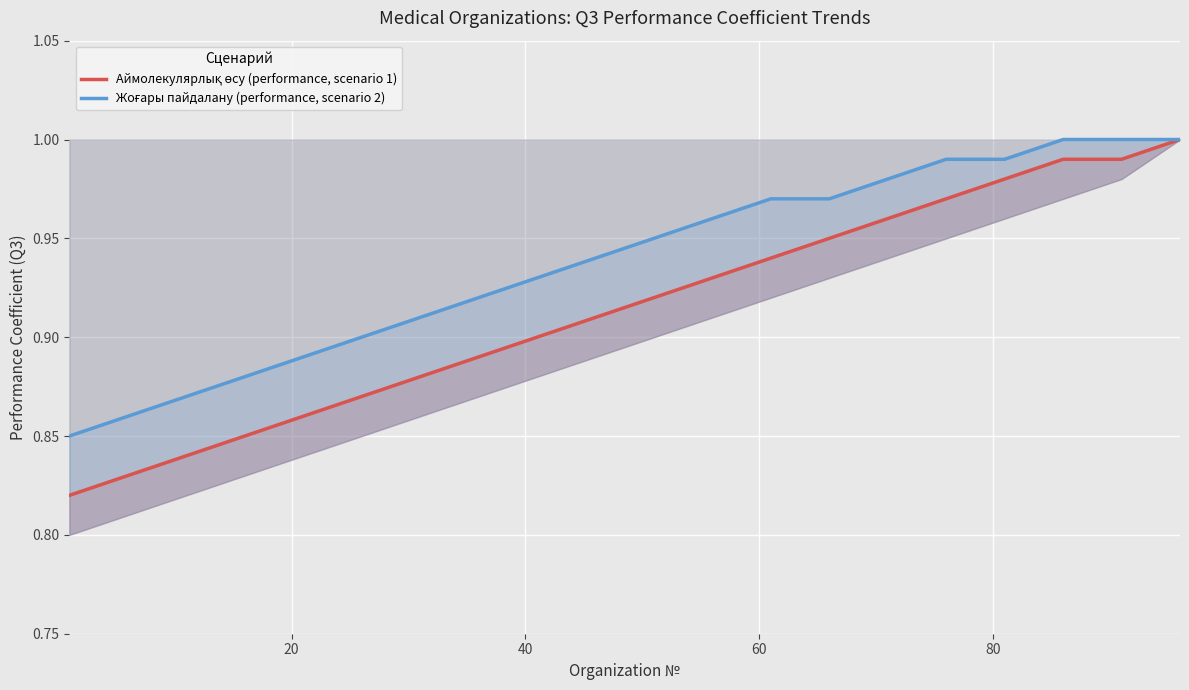

What are all the series names shown in the legend?

Аймолекулярлық өсу (performance, scenario 1), Жоғары пайдалану (performance, scenario 2)